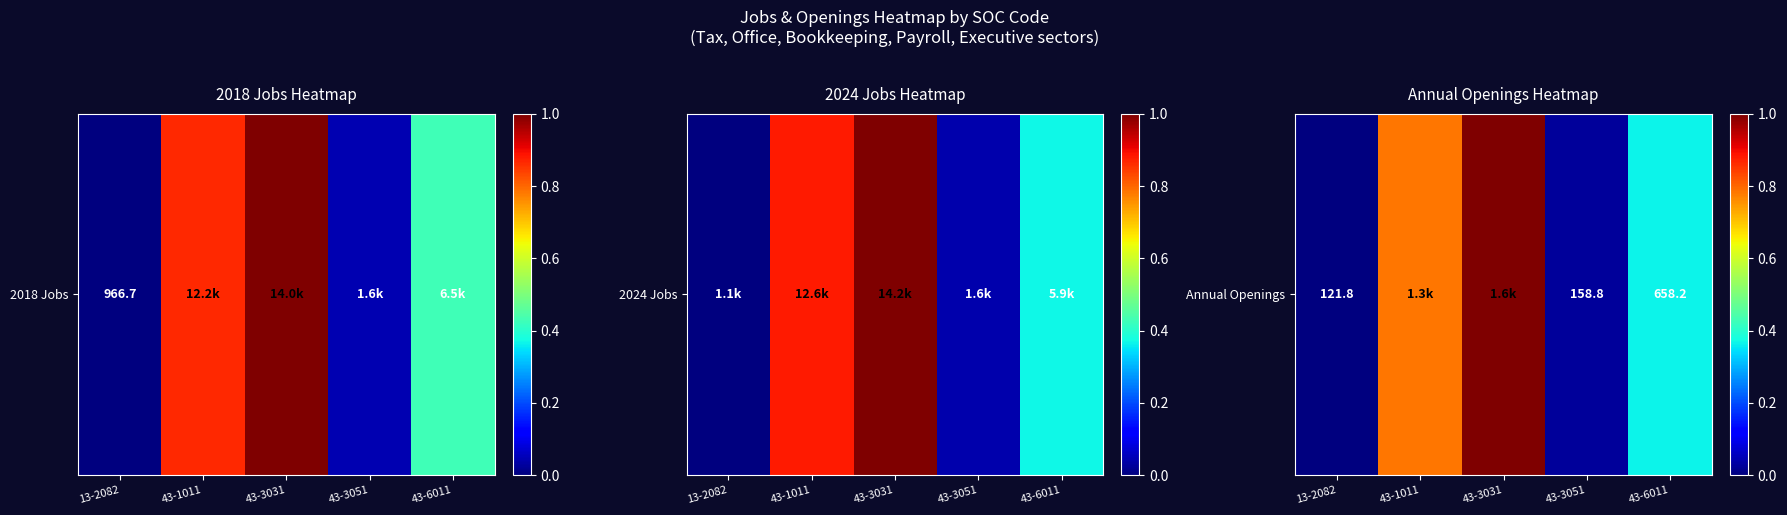

List the labels in order of value, smallest first.

13-2082, 43-3051, 43-6011, 43-1011, 43-3031